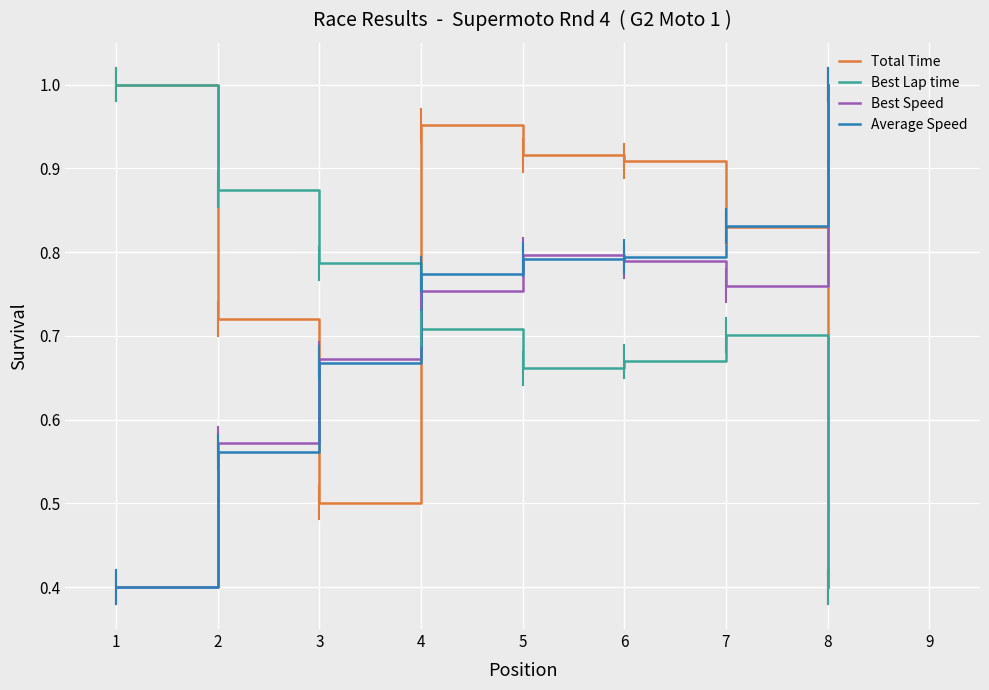

Where is Best Lap time nearest to the value 0?

8